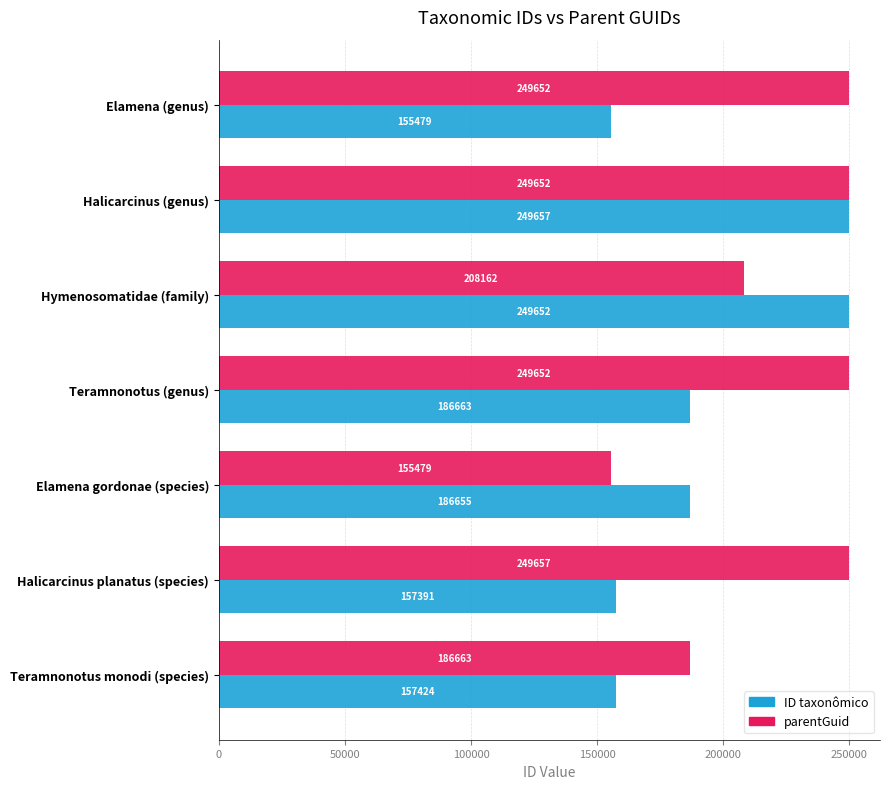

At which label is parentGuid closest to 202568?

Hymenosomatidae (family)